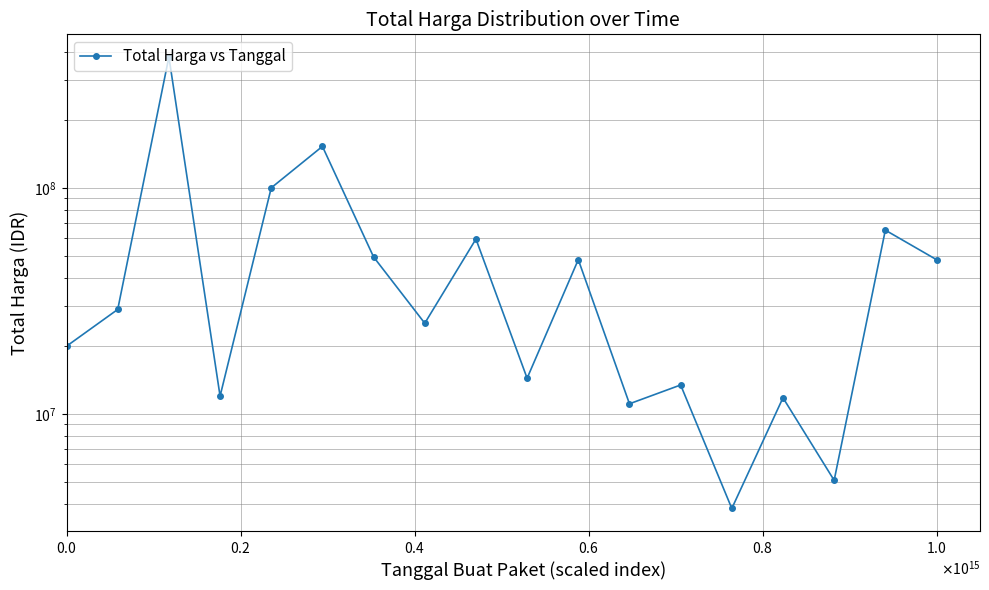

What is the sum of the values at $\mathdefault{1.0}$ and $\mathdefault{0.2}$?

181477000